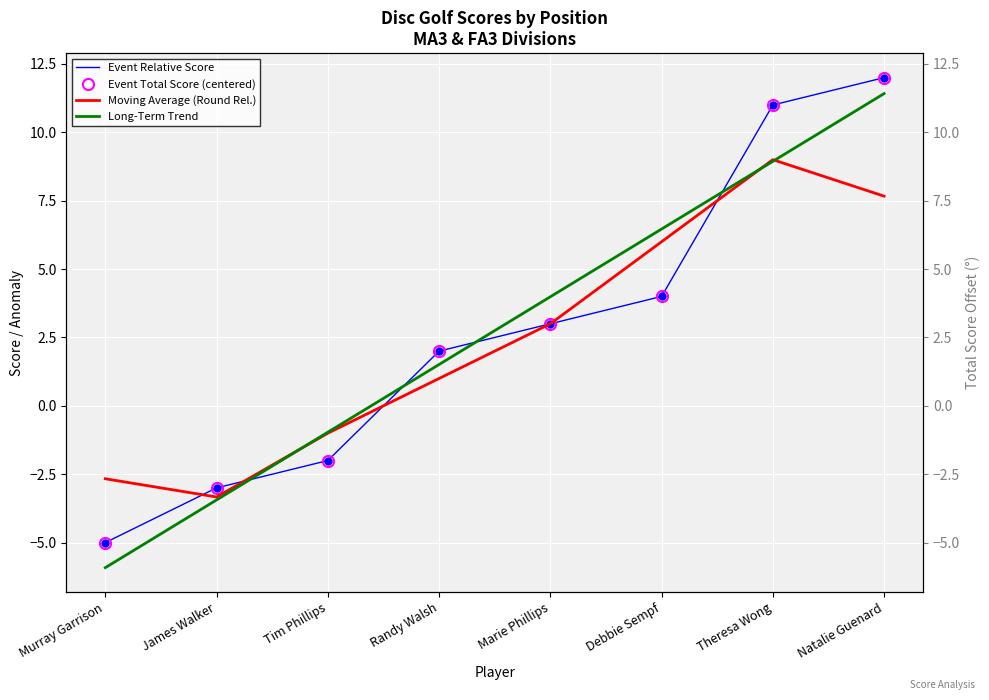

What is the value of the Moving Average (Round Rel.) point at the 2nd from the left?

-3.3